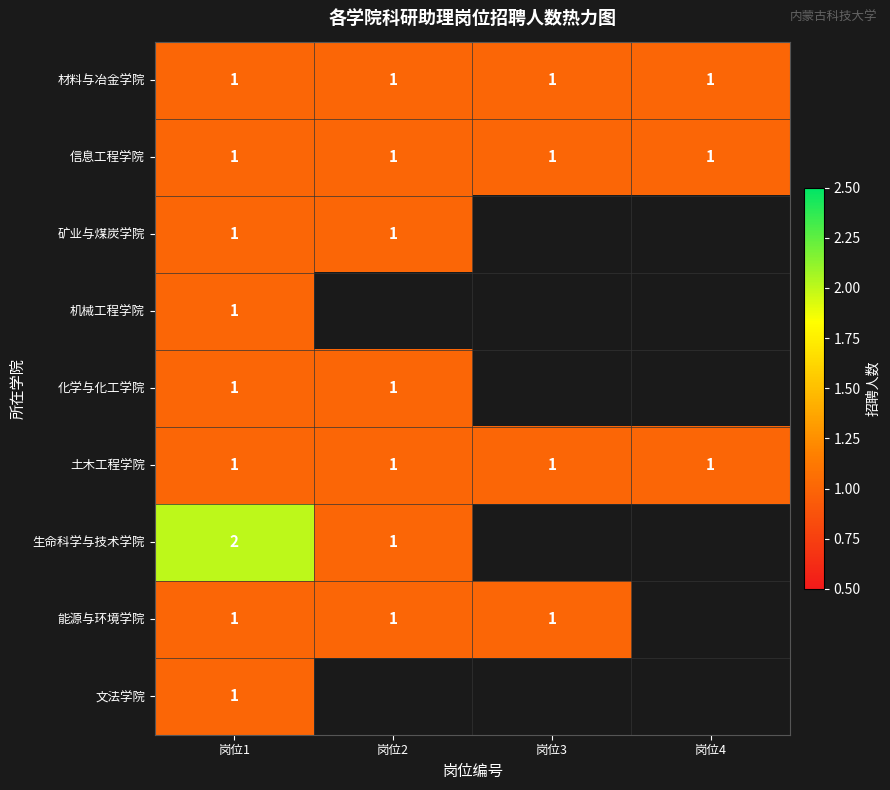

The 生命科学与技术学院 series shows 0.6 at 岗位1. True or false?

False